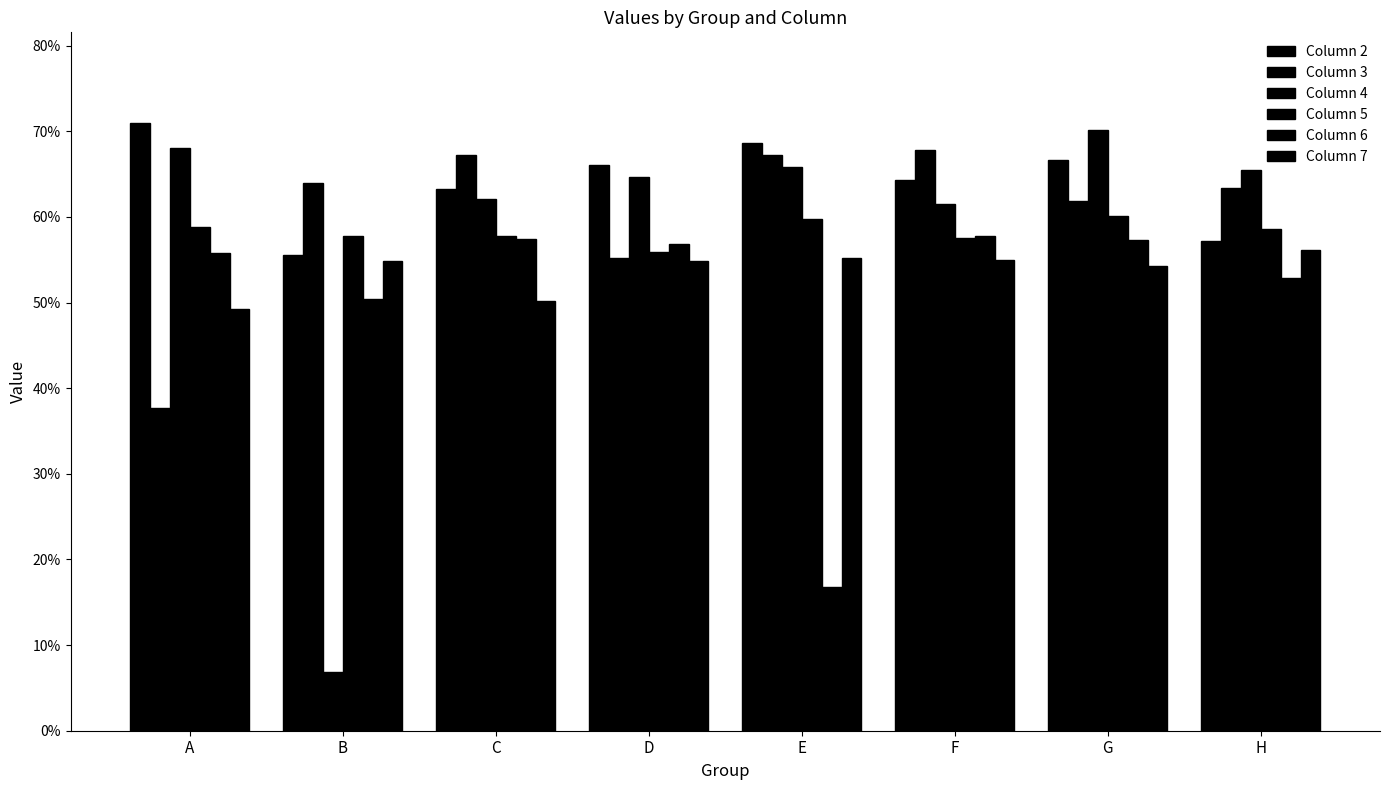

Does the chart contain any negative values?

No